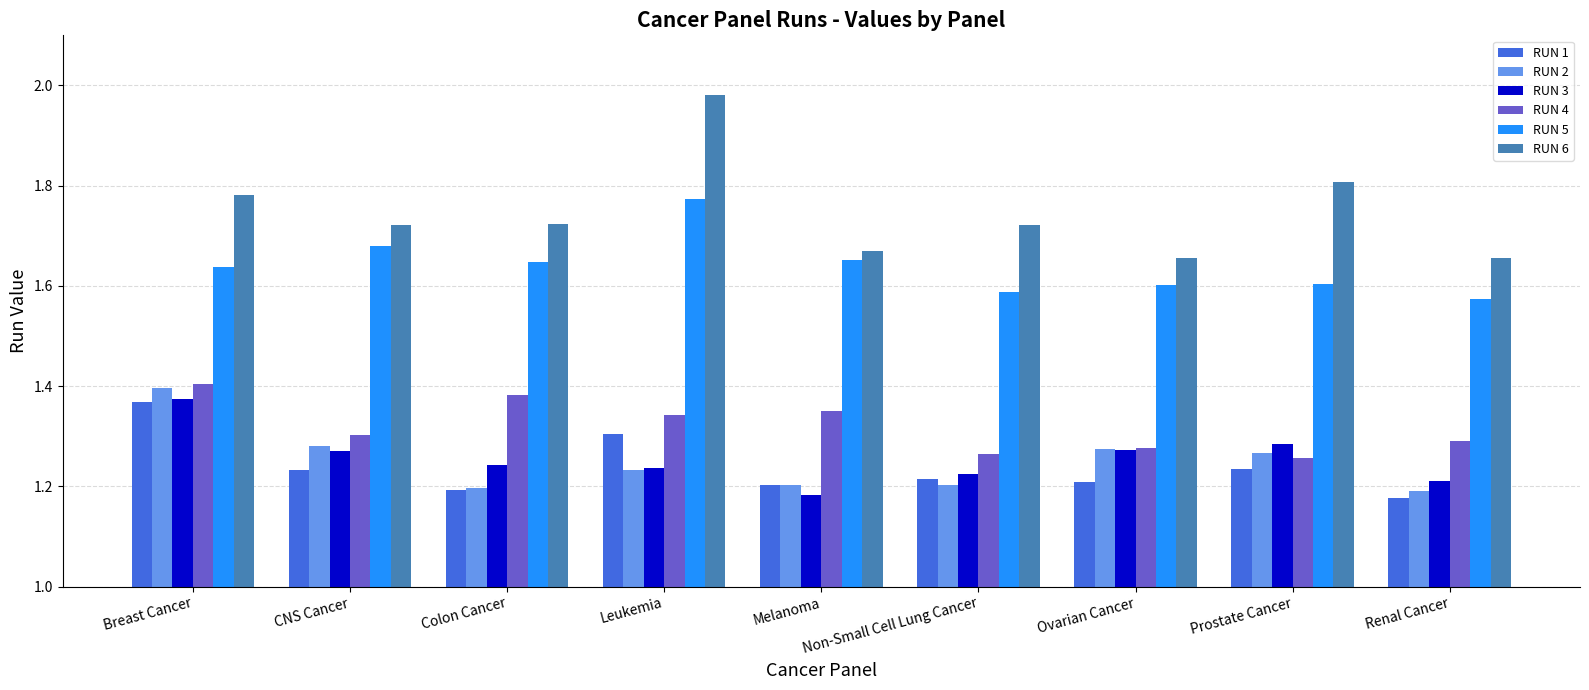

What position from the left is Leukemia?

4